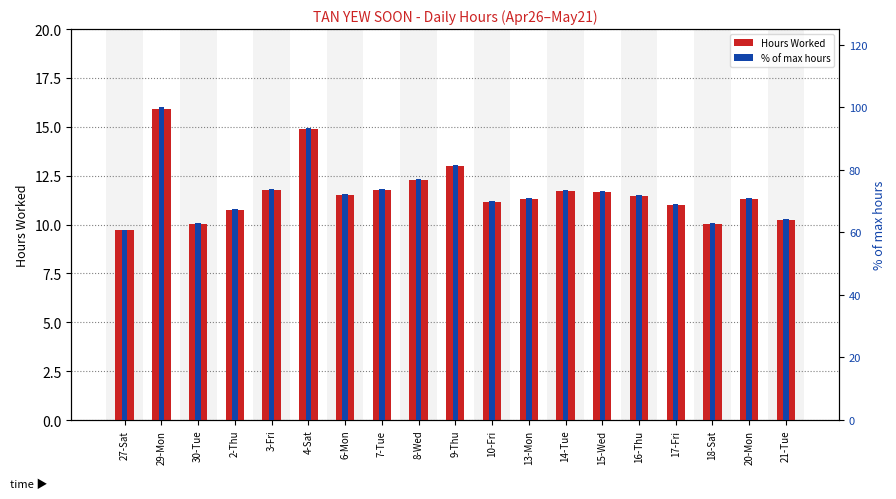

What is the average value of the % of max hours series?

73.2